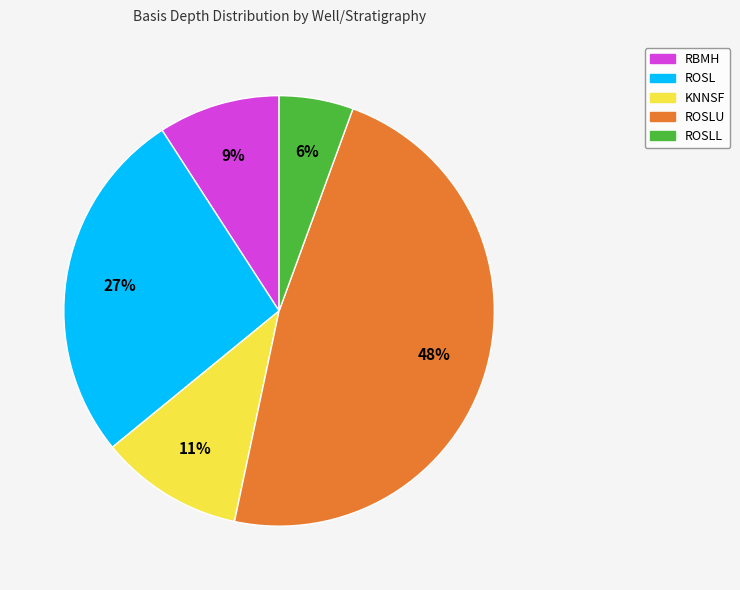

To the nearest percent, what is the average slice percentage?

20%